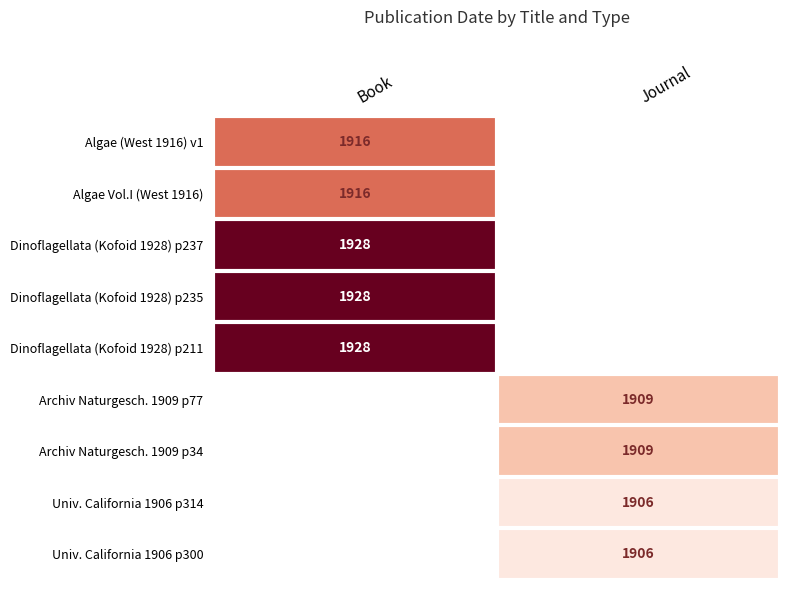

Is it true that Univ. California 1906 p300 equals 1906 at Journal?

True